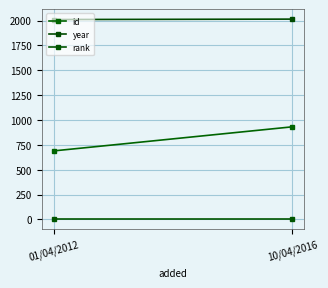

What is the sum of all rank values?

2